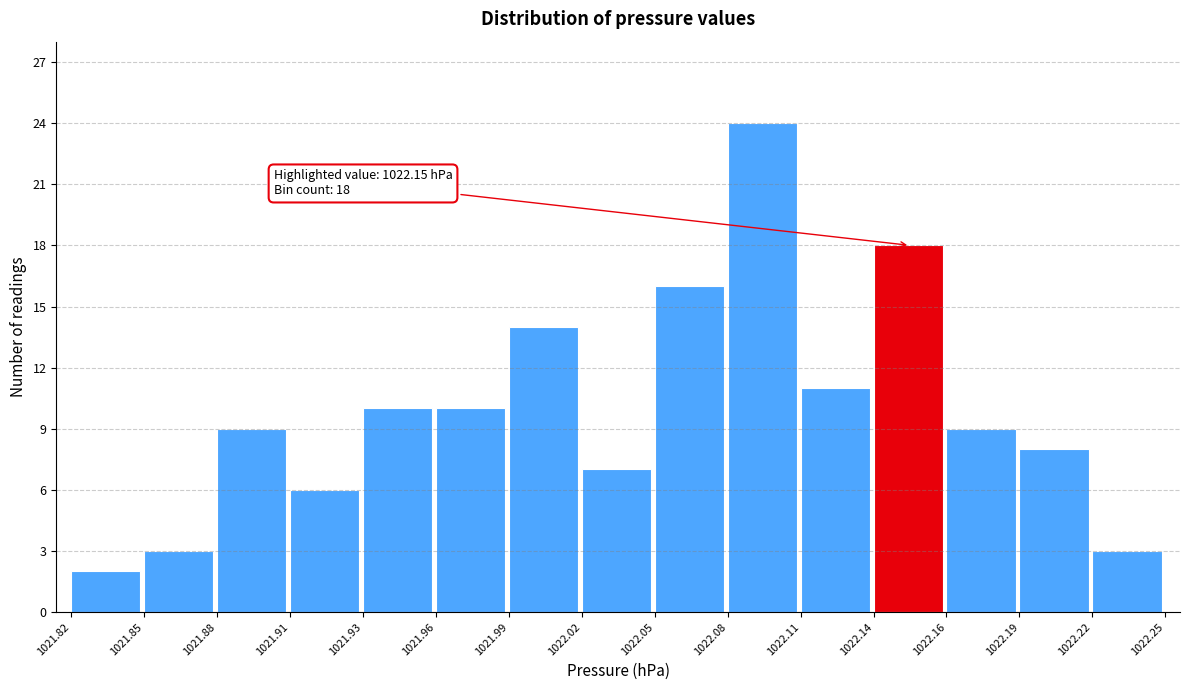

Reading right to left, what are all the values shown in this chart?

1022.22=3	1022.19=8	1022.16=9	1022.14=18	1022.11=11	1022.08=24	1022.05=16	1022.02=7	1021.99=14	1021.96=10	1021.93=10	1021.91=6	1021.88=9	1021.85=3	1021.82=2